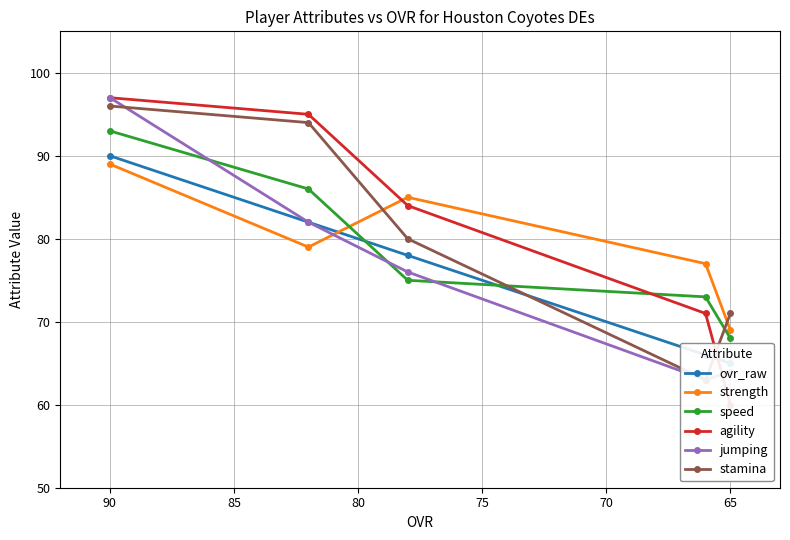

True or false: stamina has more than 1 interior local peaks.

False